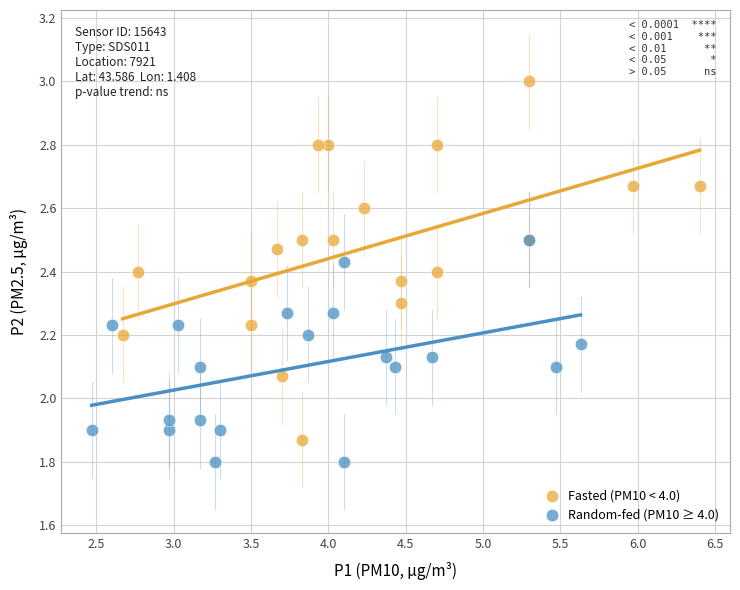

What are all the series names shown in the legend?

Fasted (PM10 < 4.0), Random-fed (PM10 ≥ 4.0)